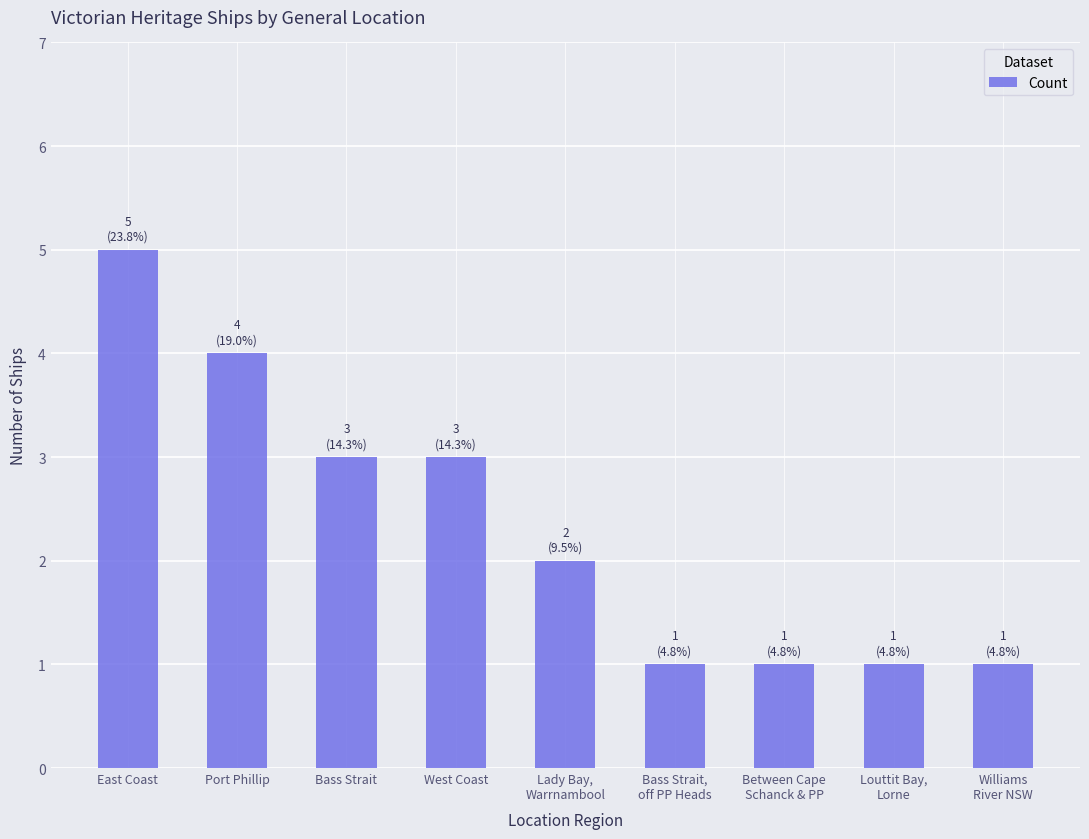

The value at East Coast is 5. True or false?

True